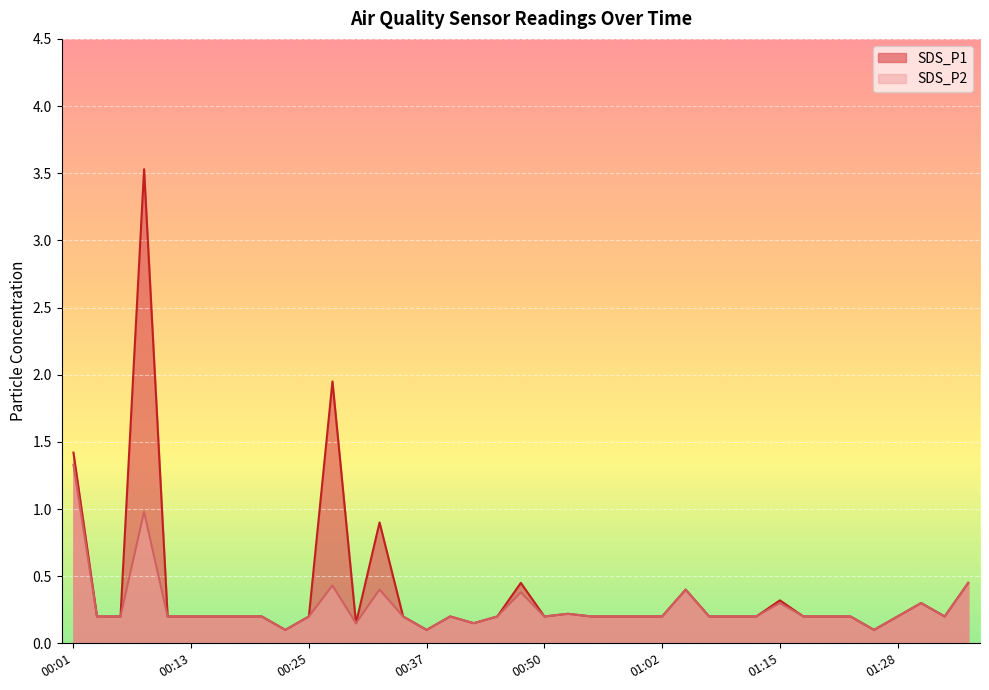

What is the difference between the maximum and minimum values in the SDS_P2 series?

1.2